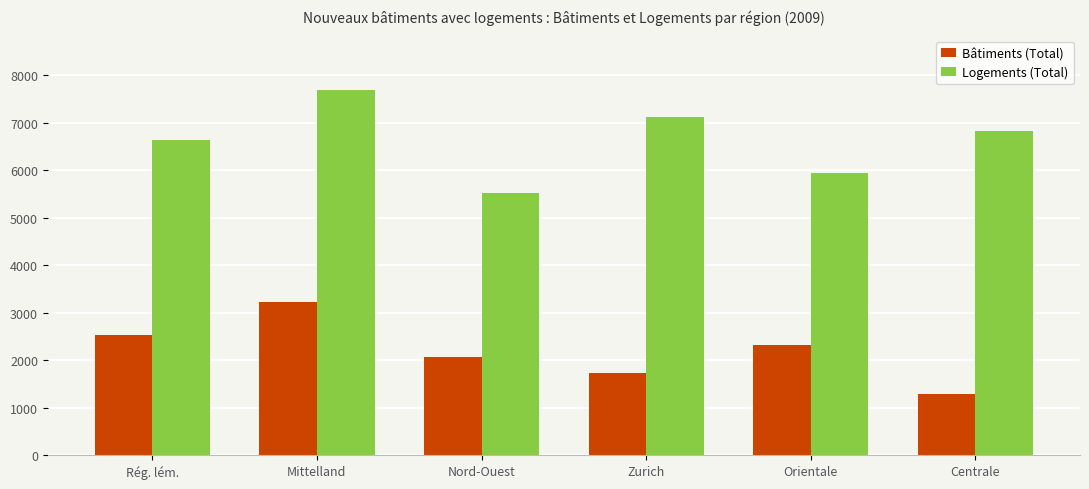

Which series has the largest total across all categories?

Logements (Total)